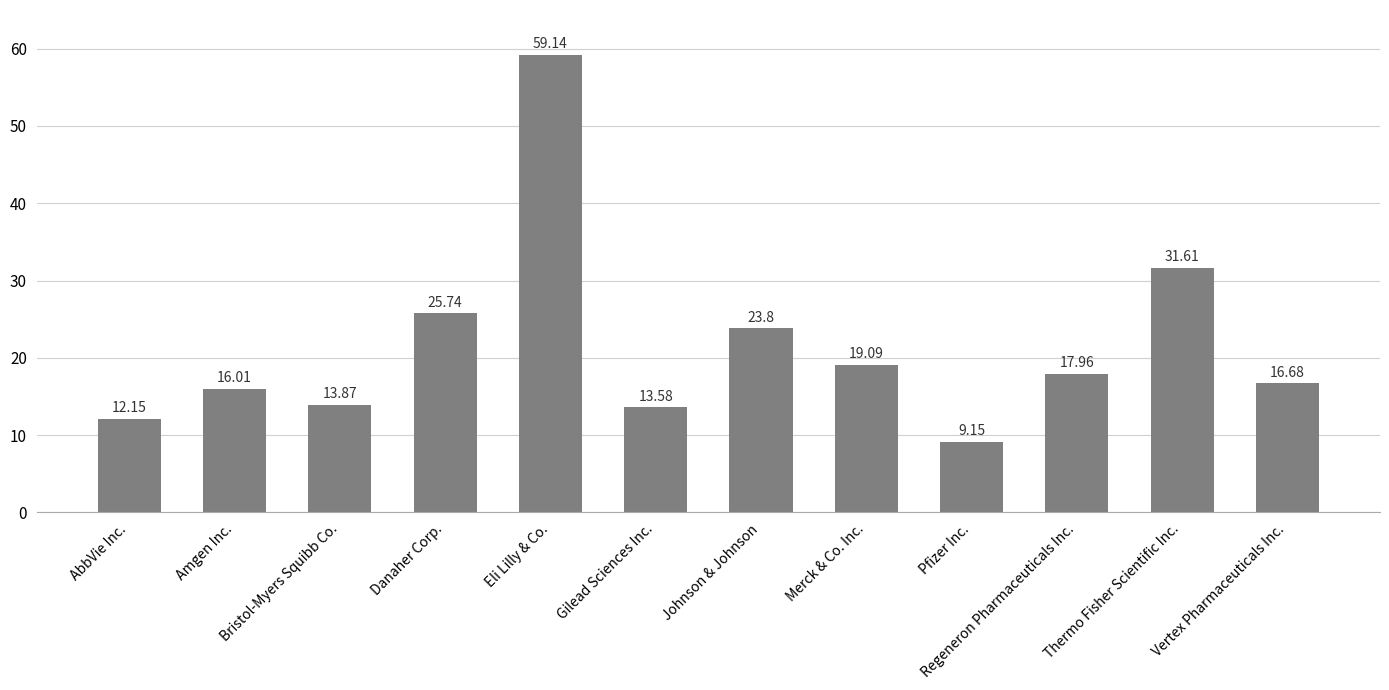

Does the chart contain stacked bars?

No